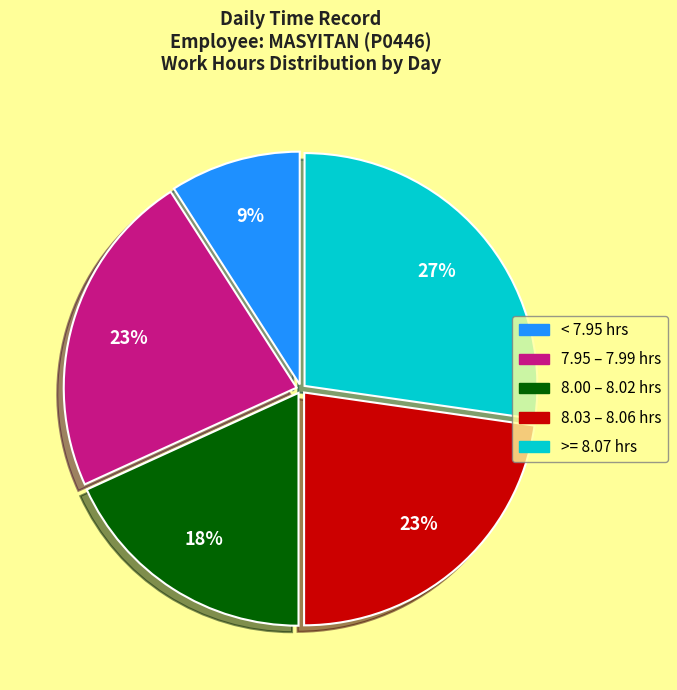

How many segments does this pie chart have?

5